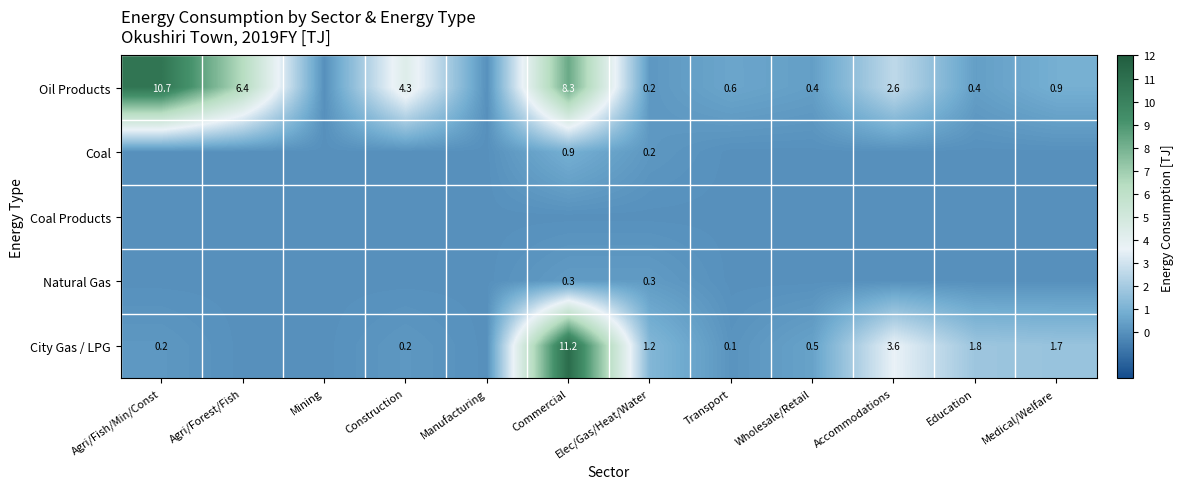

The Natural Gas series shows 0.3 at Elec/Gas/Heat/Water. True or false?

True